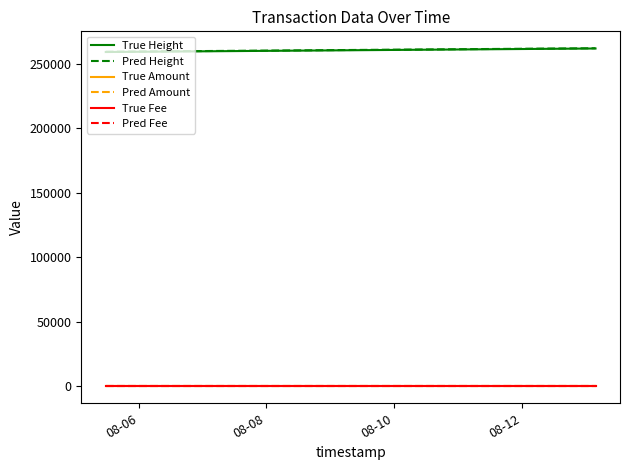

What is the maximum value for True Fee?

1.0